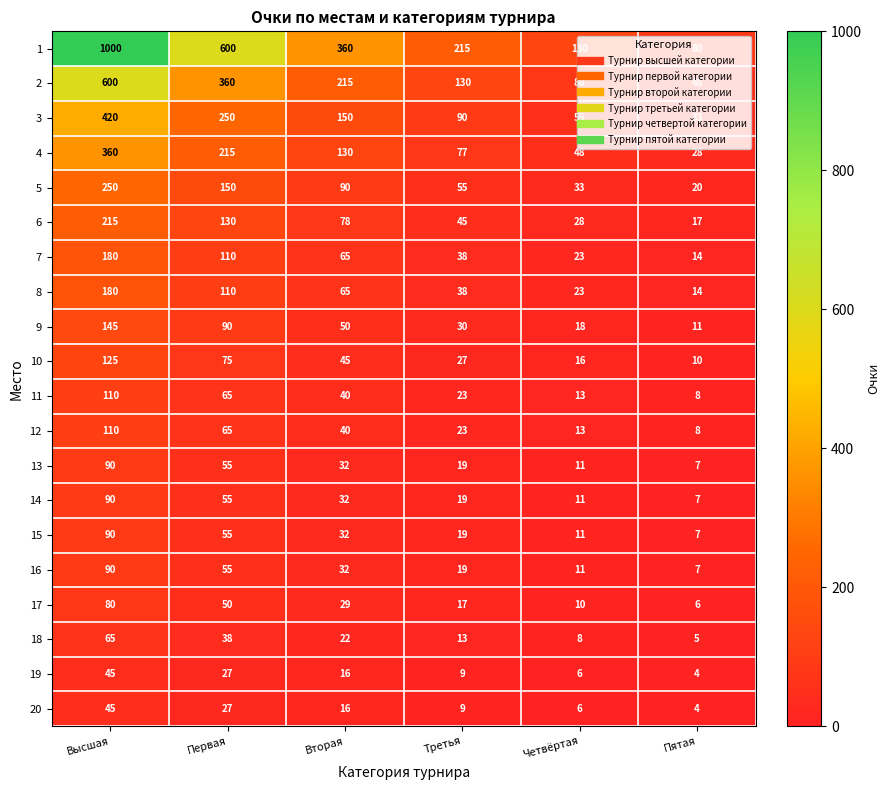

The 5 series shows 4 at Пятая. True or false?

False